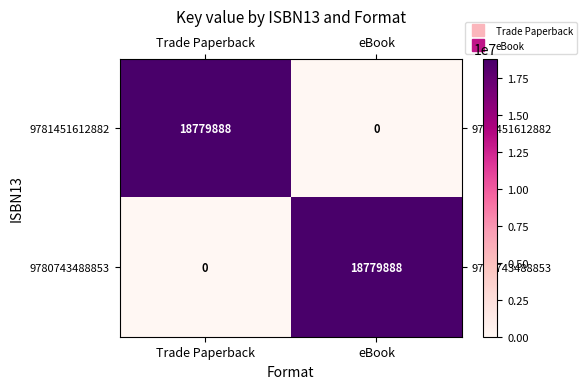

What is the total value across all series at Trade Paperback?

18779888